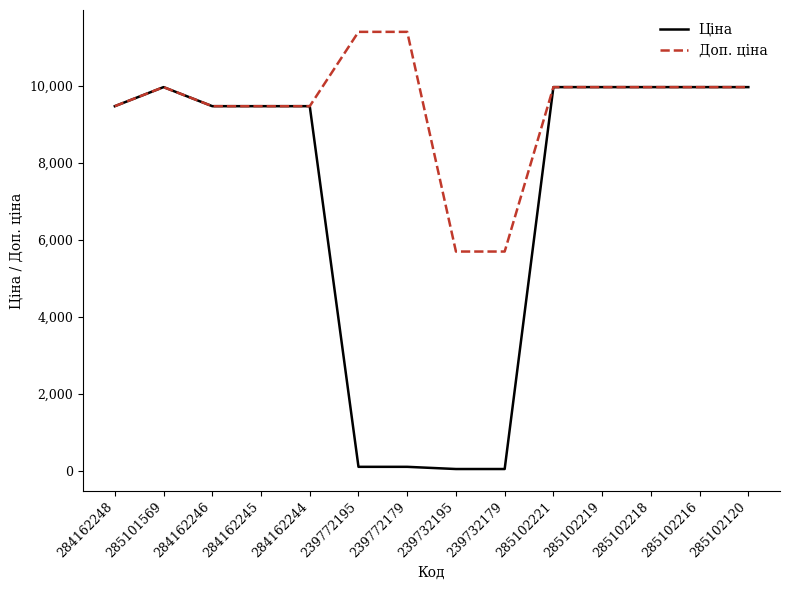

How many series are shown in this chart?

2